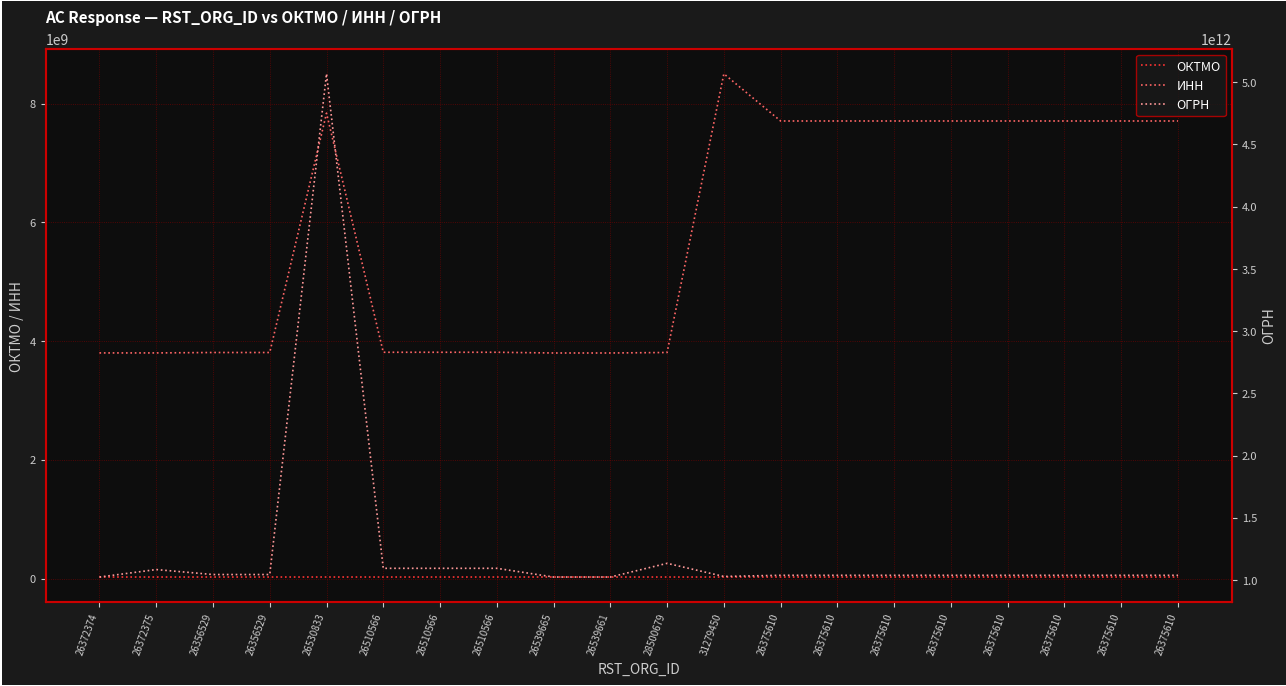

At which category is the sum across all series the highest?

26530833